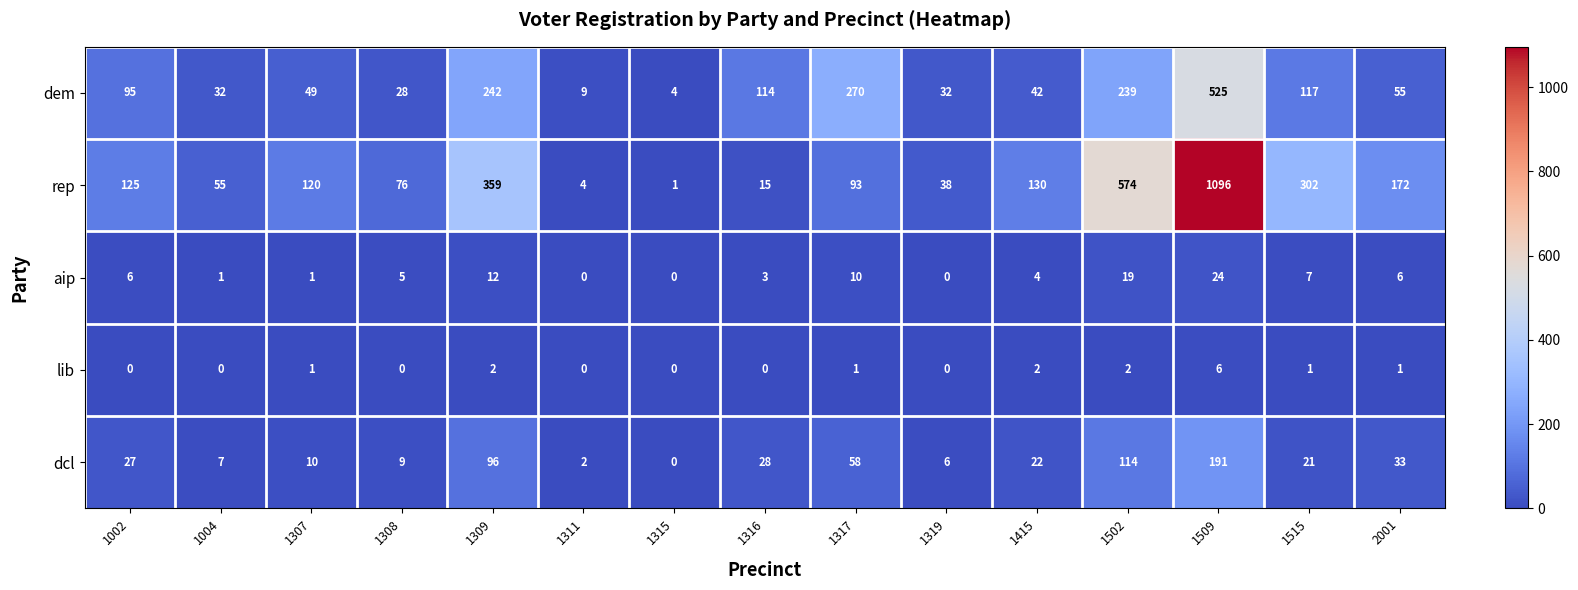

What is the greatest value displayed?

1096